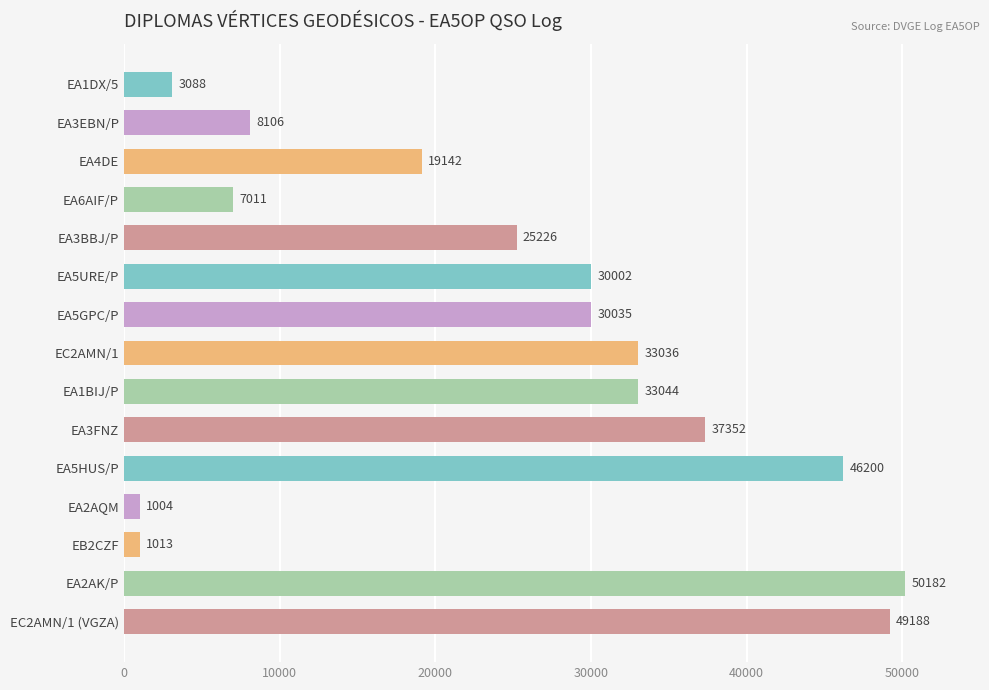

Reading top to bottom, extract all data points from this chart.

EA1DX/5=3088	EA3EBN/P=8106	EA4DE=19142	EA6AIF/P=7011	EA3BBJ/P=25226	EA5URE/P=30002	EA5GPC/P=30035	EC2AMN/1=33036	EA1BIJ/P=33044	EA3FNZ=37352	EA5HUS/P=46200	EA2AQM=1004	EB2CZF=1013	EA2AK/P=50182	EC2AMN/1 (VGZA)=49188